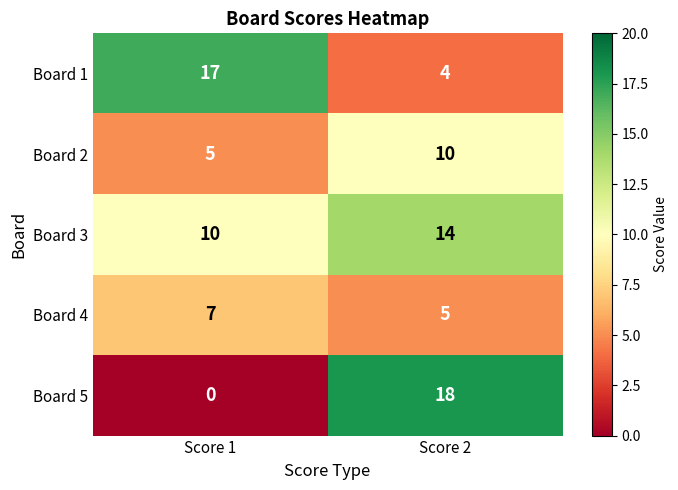

What is the sum of all Board 1 values?

21